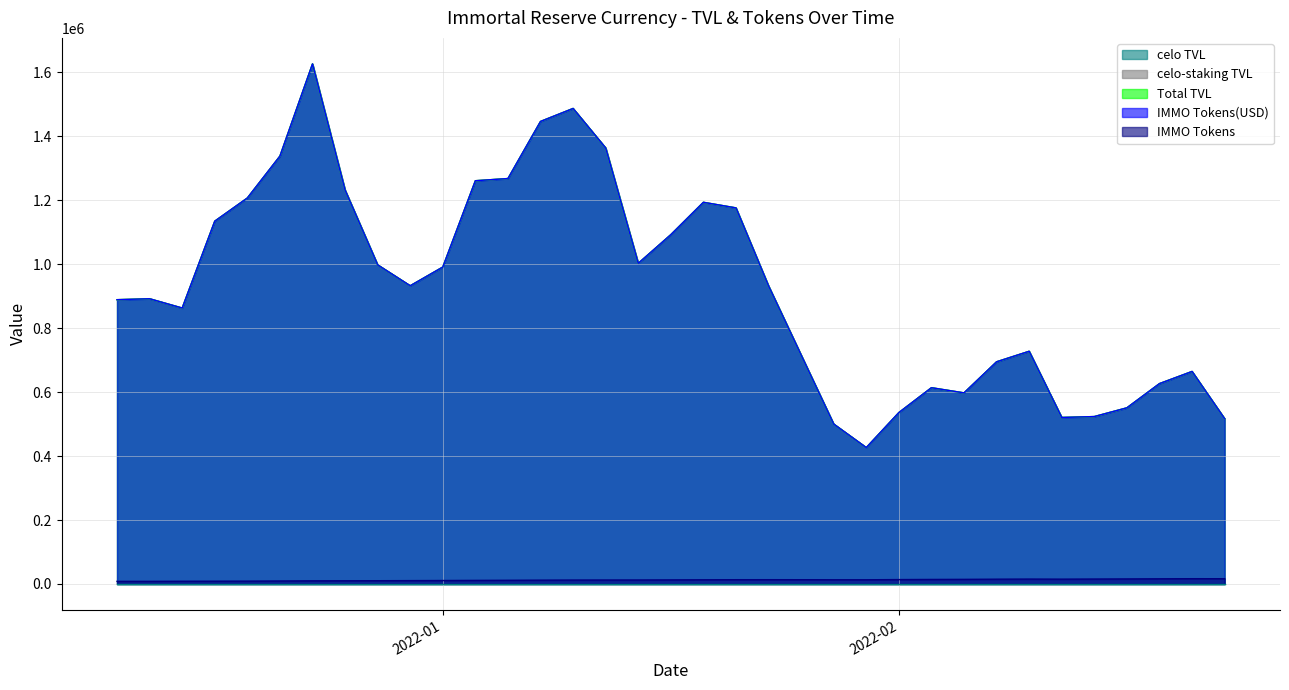

At how many categories does at least one series exceed 524957?

30